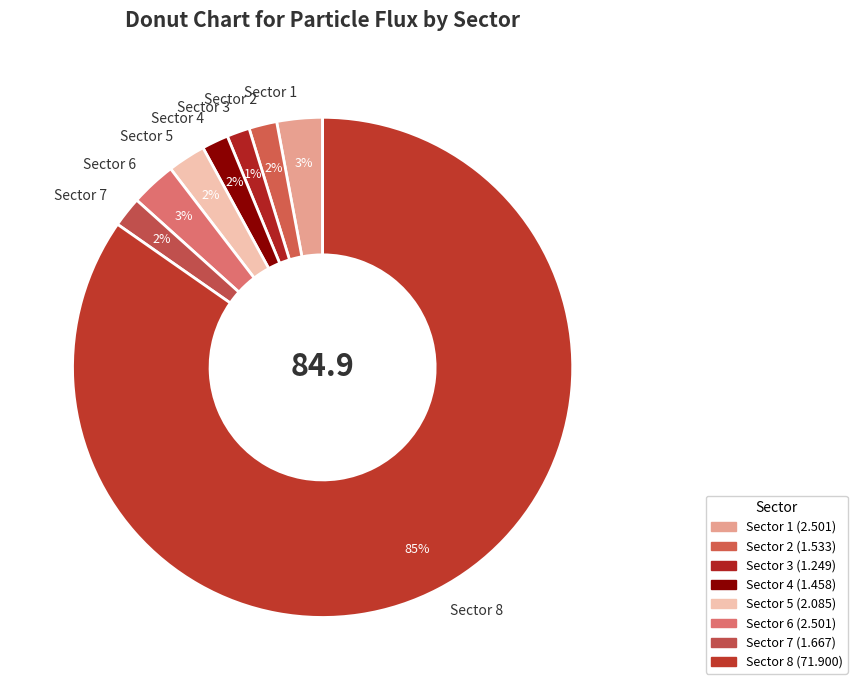

Which category has the biggest portion of the pie?

Sector 8